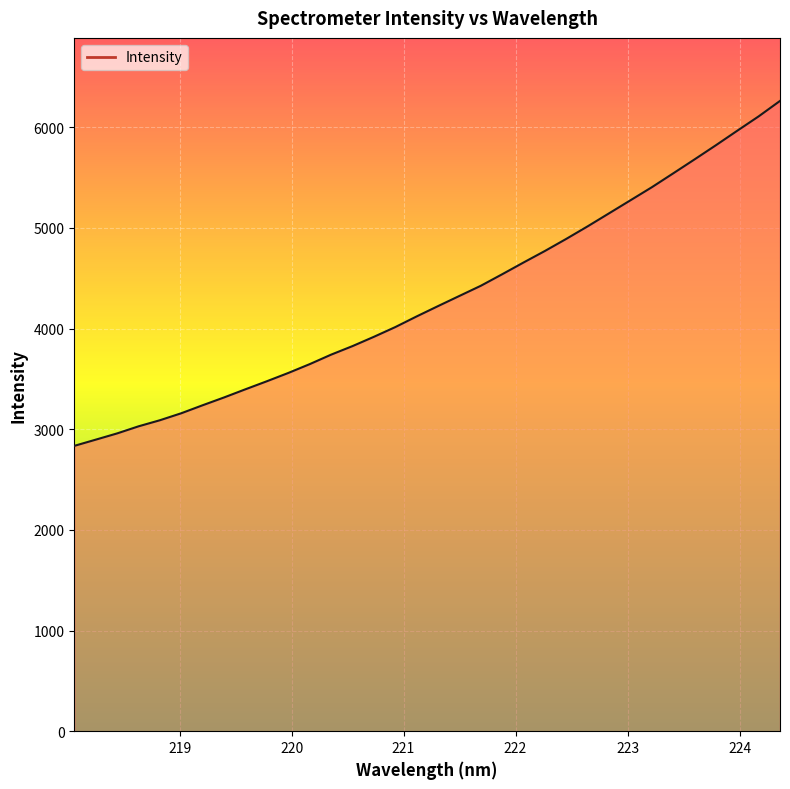

What is the difference between the maximum and minimum values?

3426.9